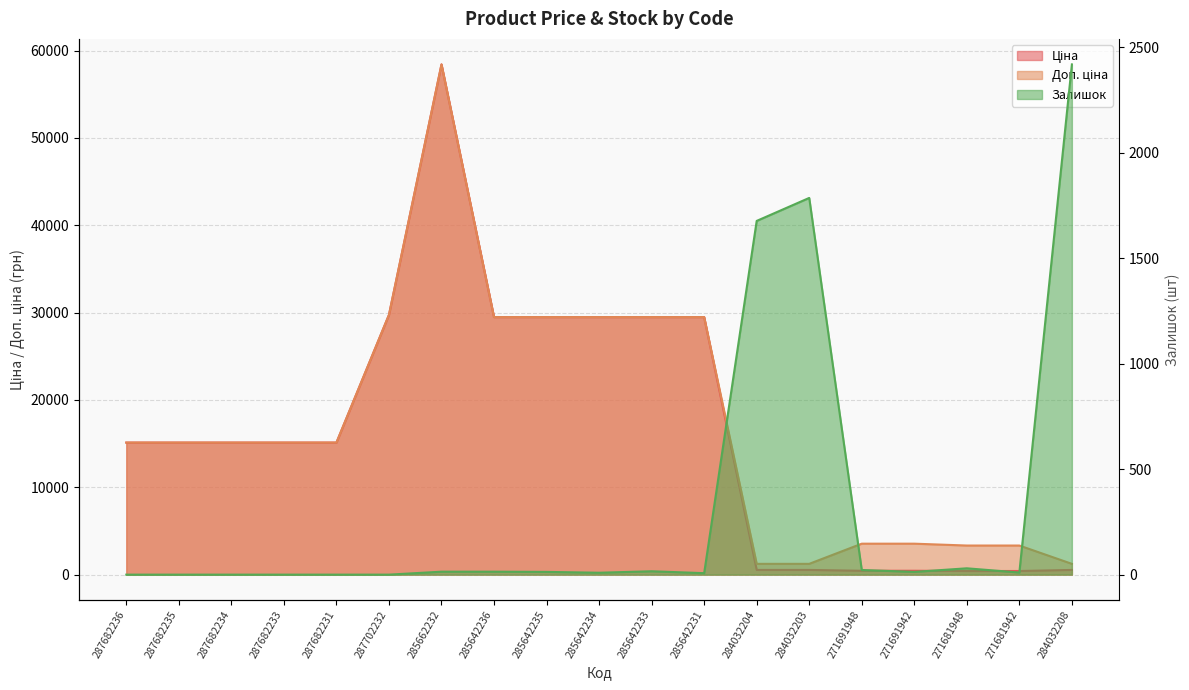

In Ціна, how many points are higher than both neighbors (excluding endpoints)?

1